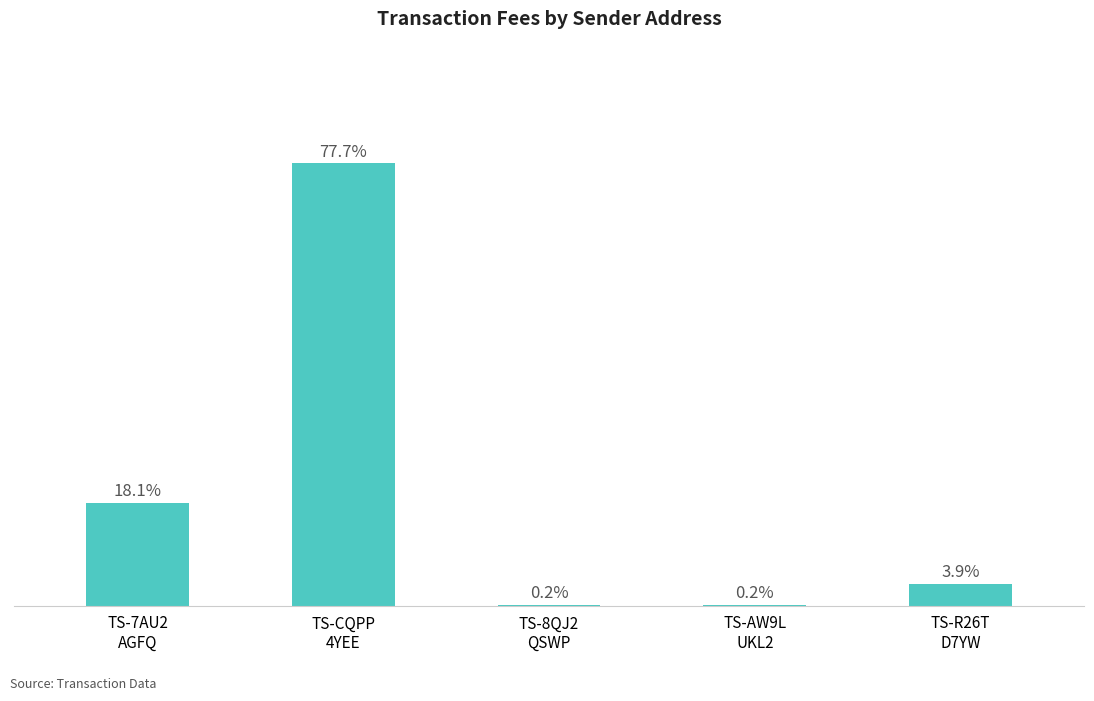

Are the bars horizontal?

No